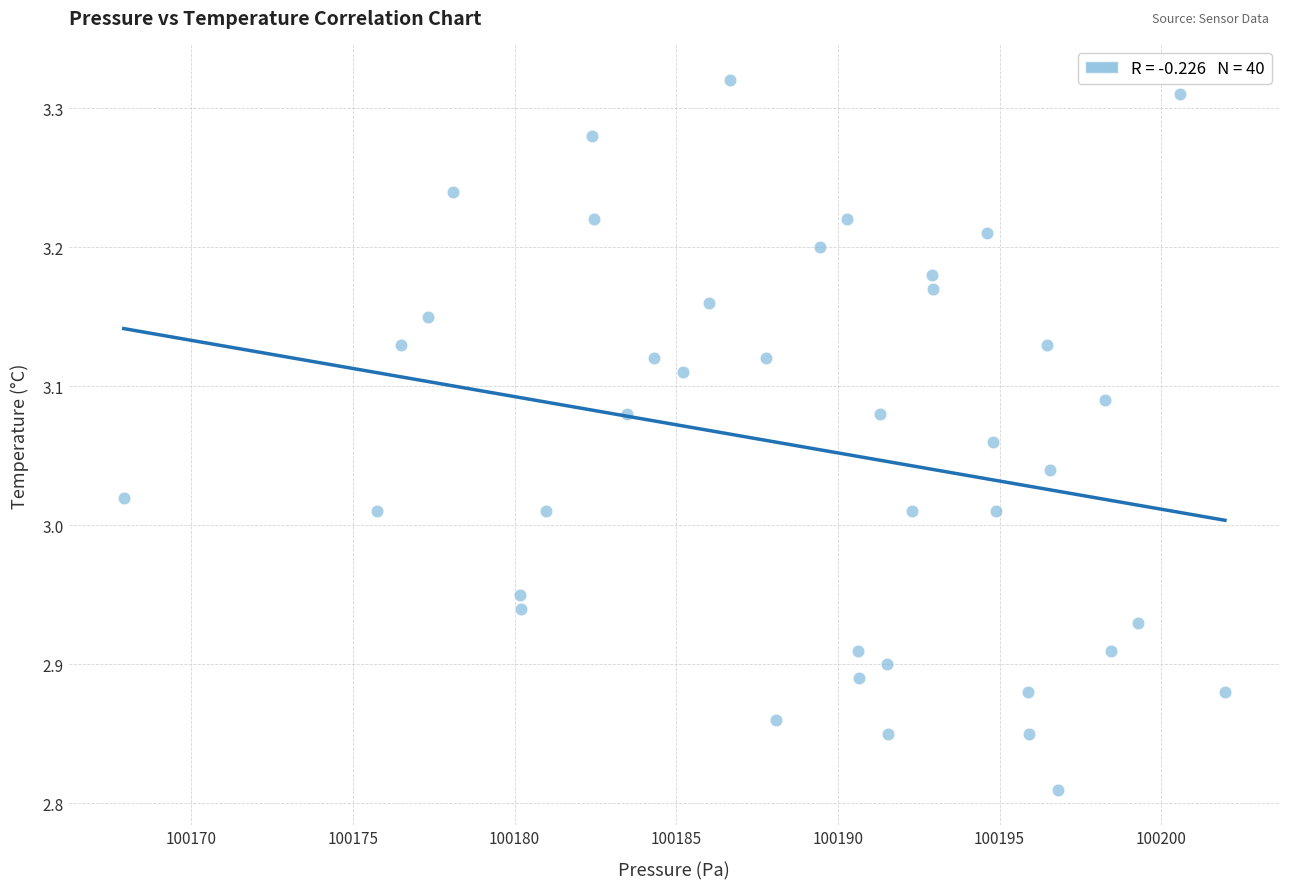

What is the range of Y values (max minus min)?

0.5